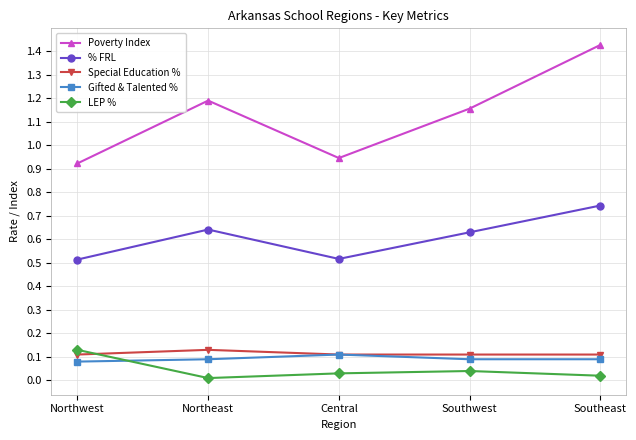

True or false: Poverty Index and LEP % cross at least once.

False